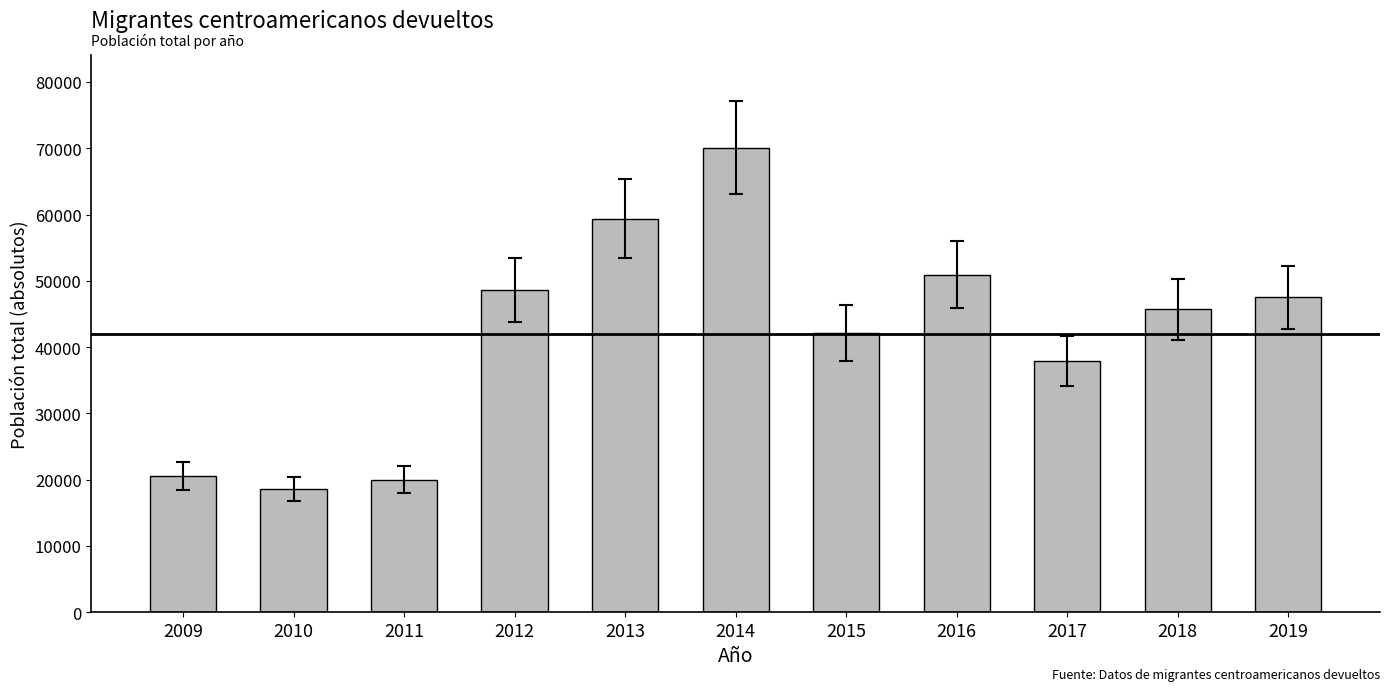

What value does the data have at 2014?

70081.0